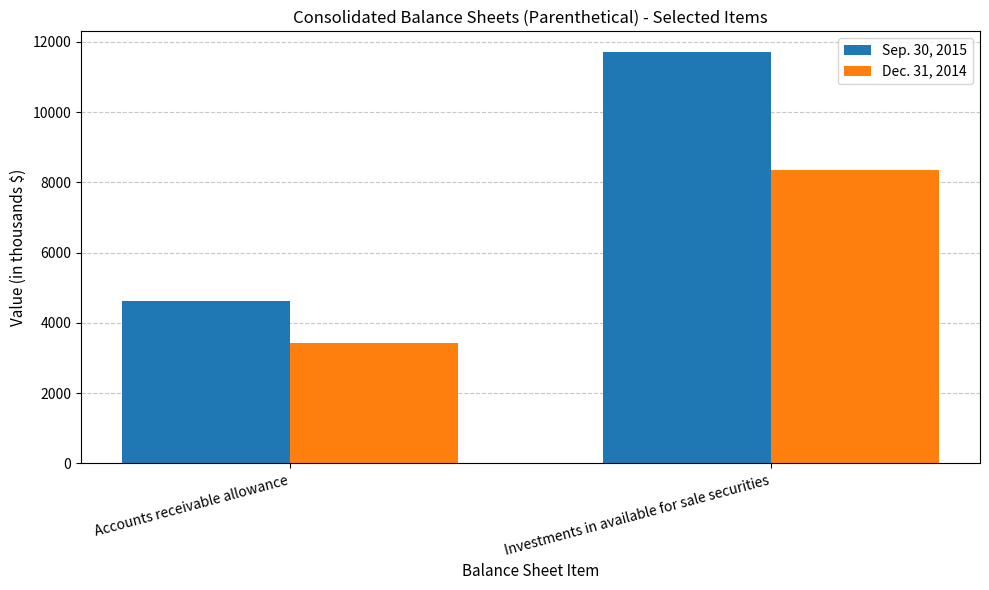

What is the minimum value for Sep. 30, 2015?

4617